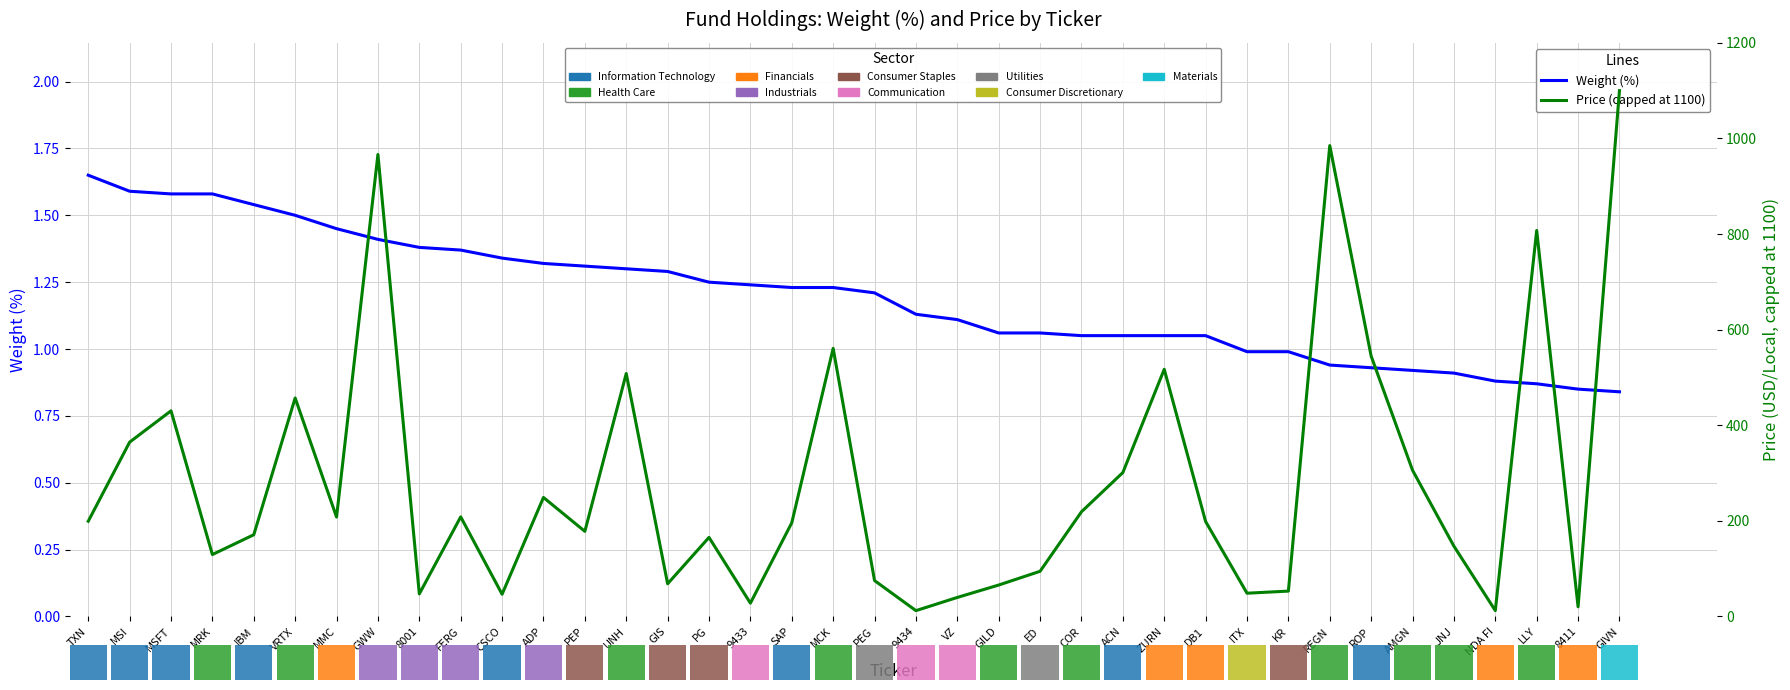

The value of Weight (%) at ITX is 1.0. True or false?

True